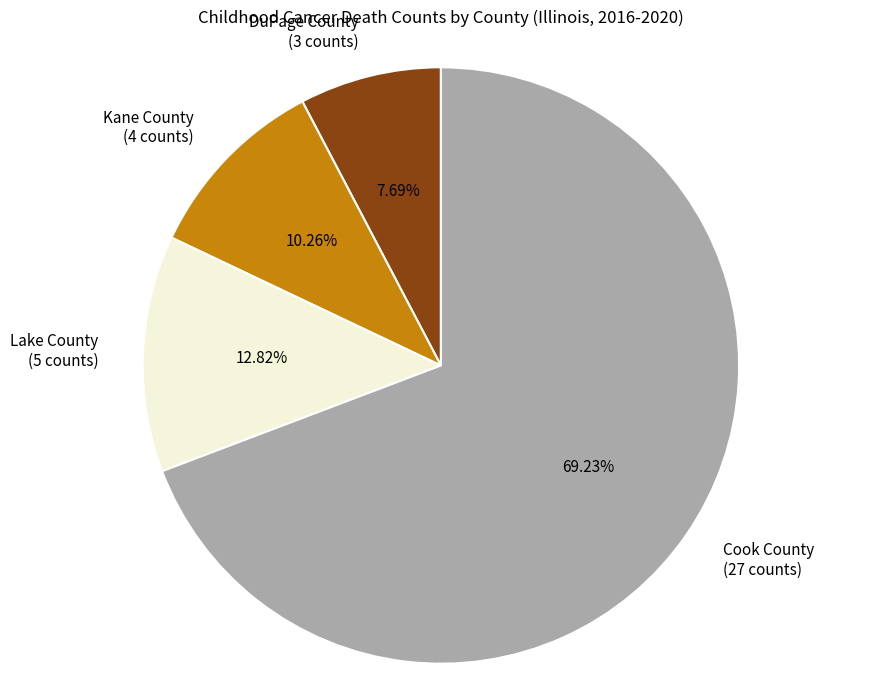

To the nearest percent, what is the combined percentage of DuPage County and Cook County?

77%